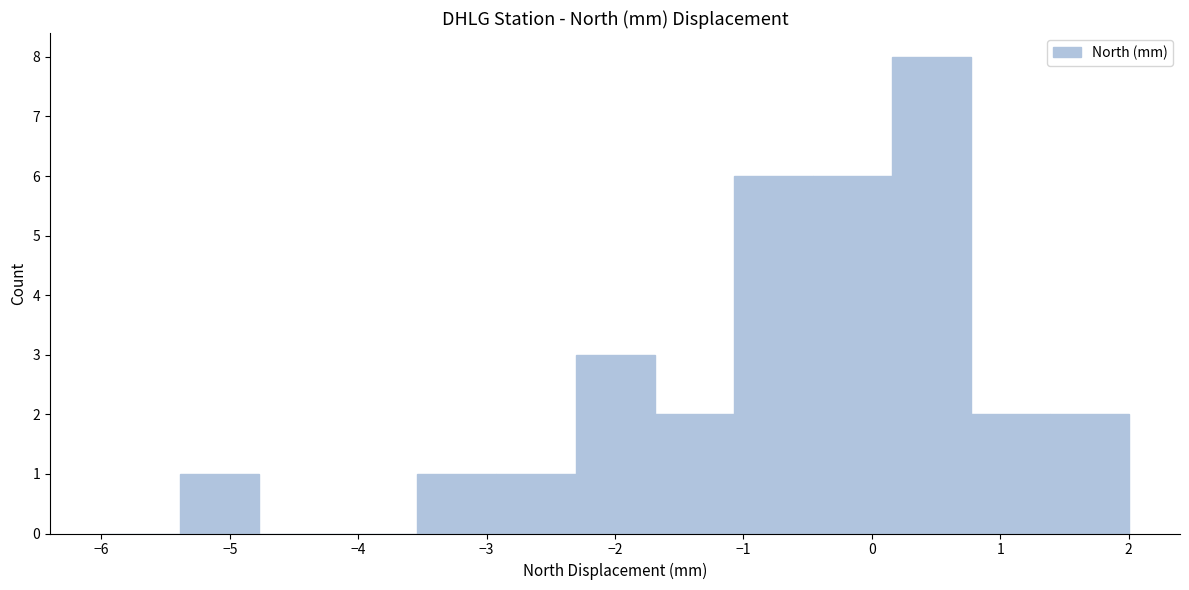

Over which range of the x-axis is the bar tallest?

0.2 to 0.8